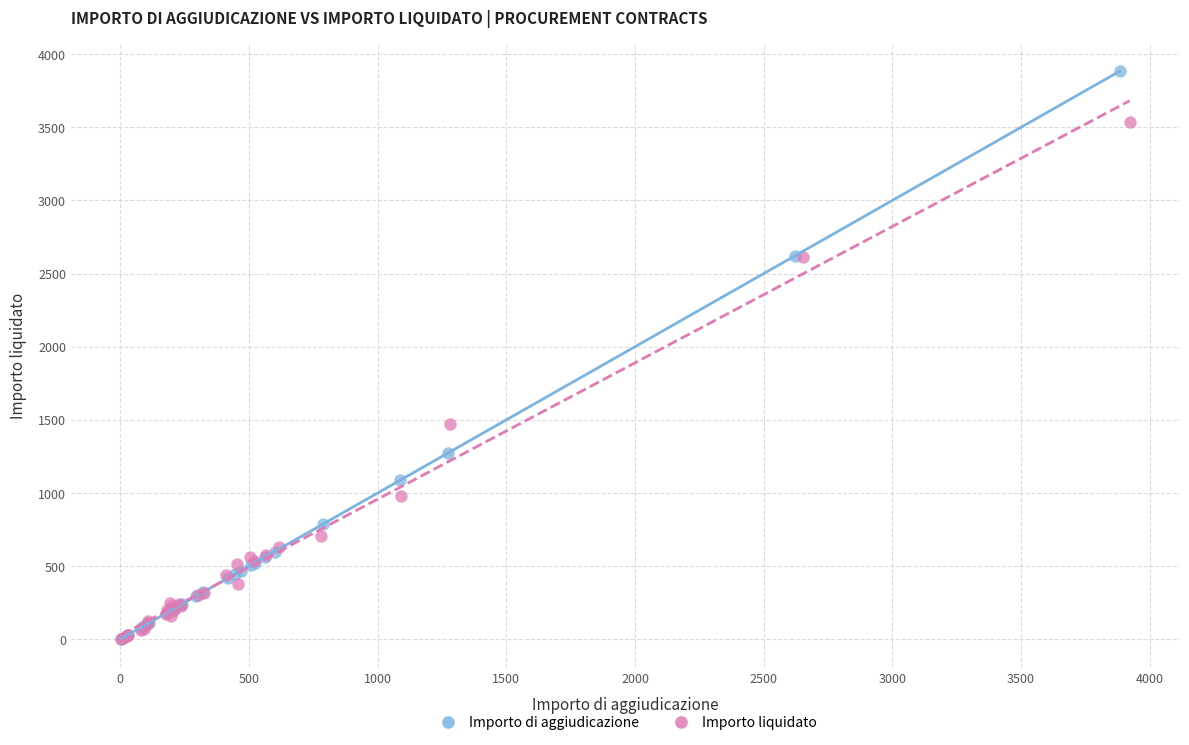

What are all the series names shown in the legend?

Importo di aggiudicazione, Importo liquidato